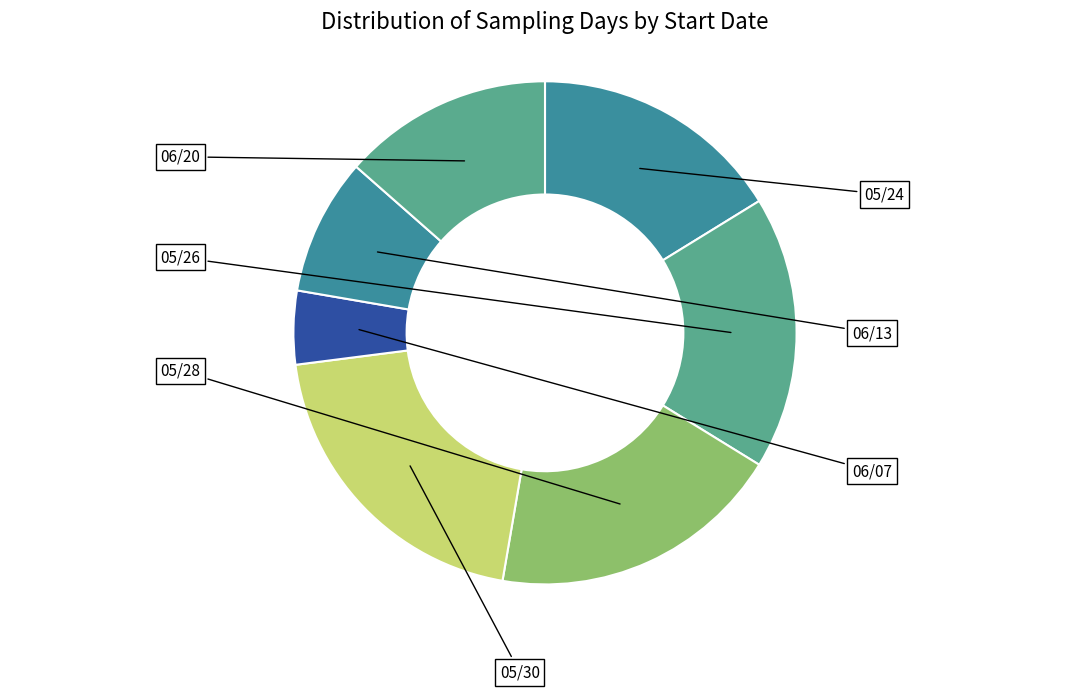

What is the largest slice in the pie chart?

05/30